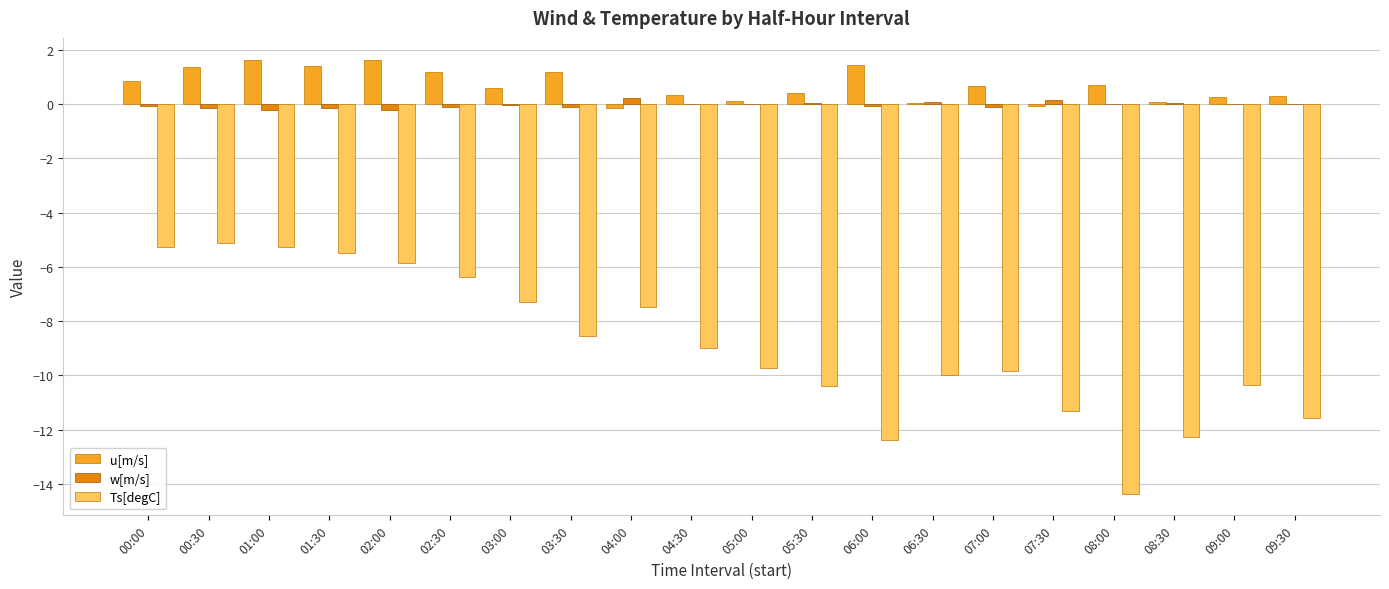

Between 01:00 and 06:00, which series saw the biggest shift?

Ts[degC]